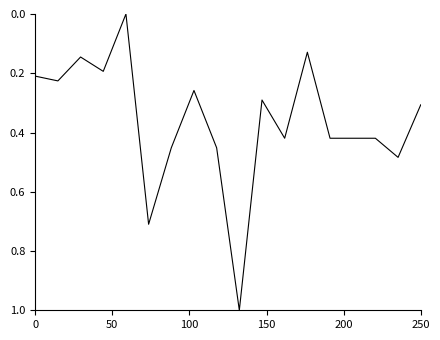

What is the maximum value shown in the chart?

1.0